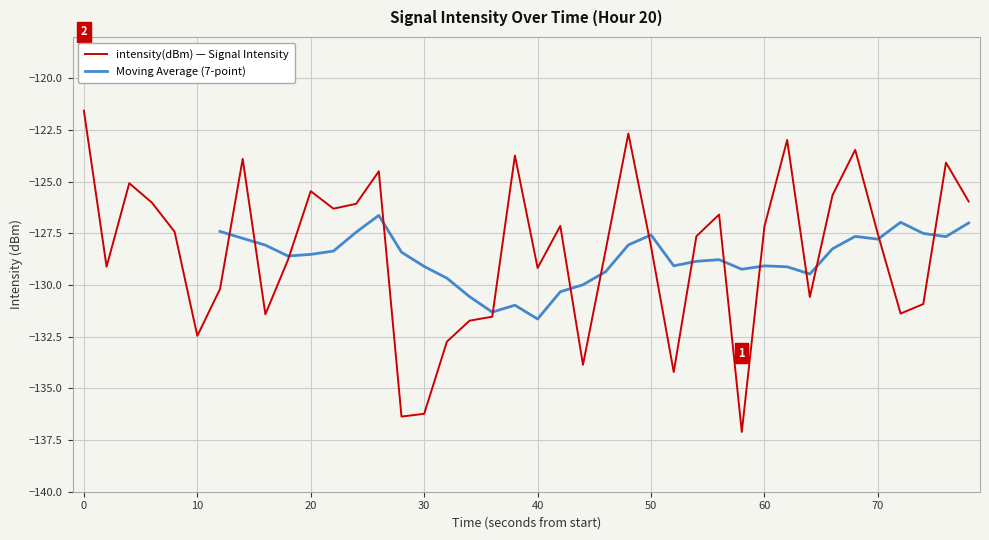

True or false: intensity(dBm) — Signal Intensity has a value of -75.7 at 10.

False